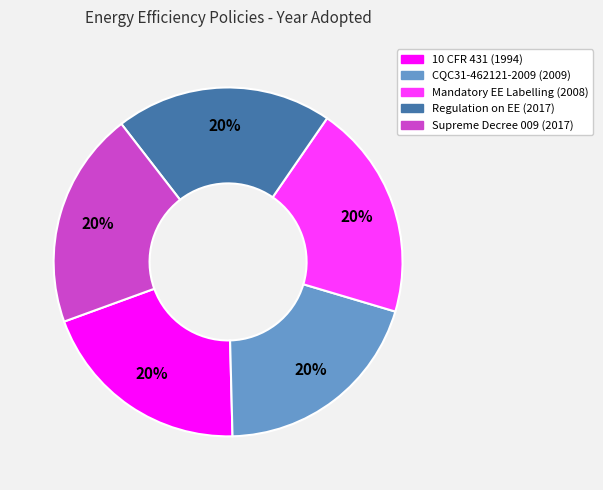

Is there a majority slice in this chart?

No